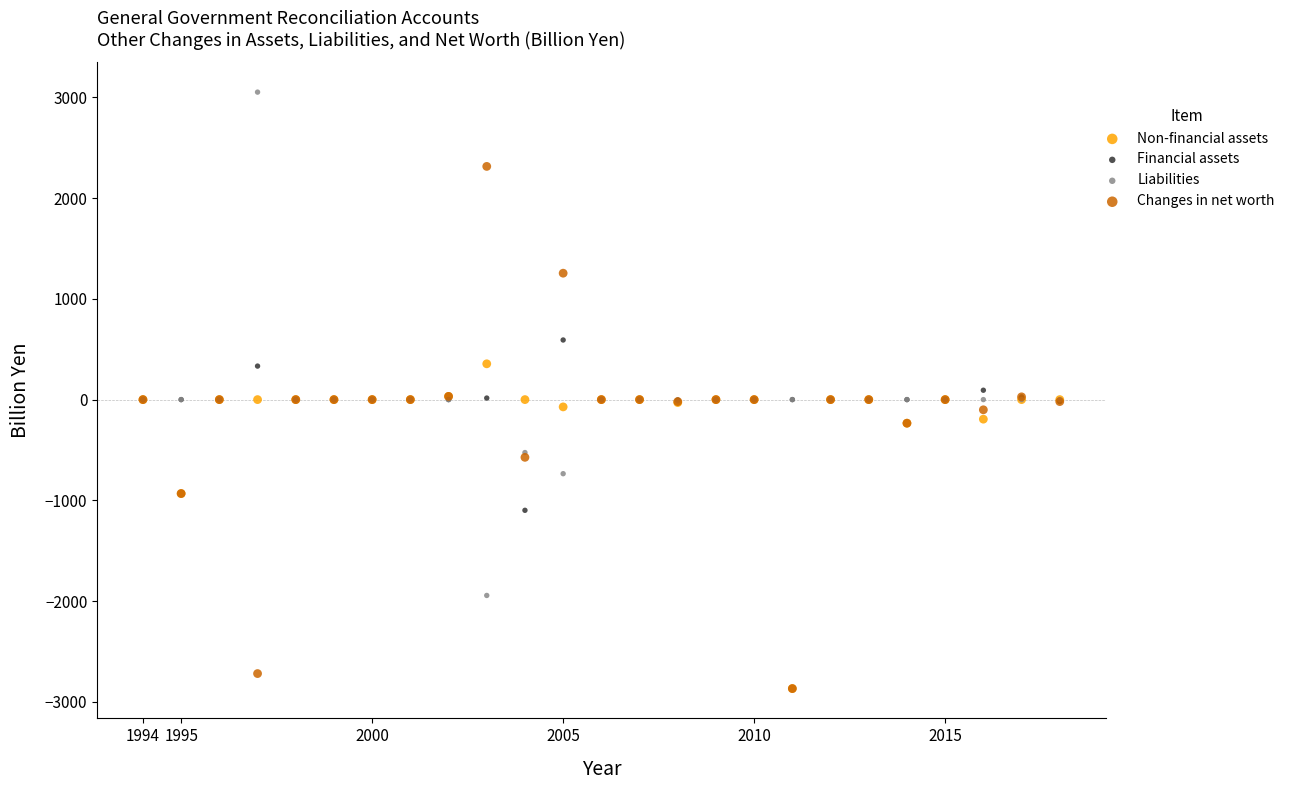

Which series contains the highest Y value?

Liabilities